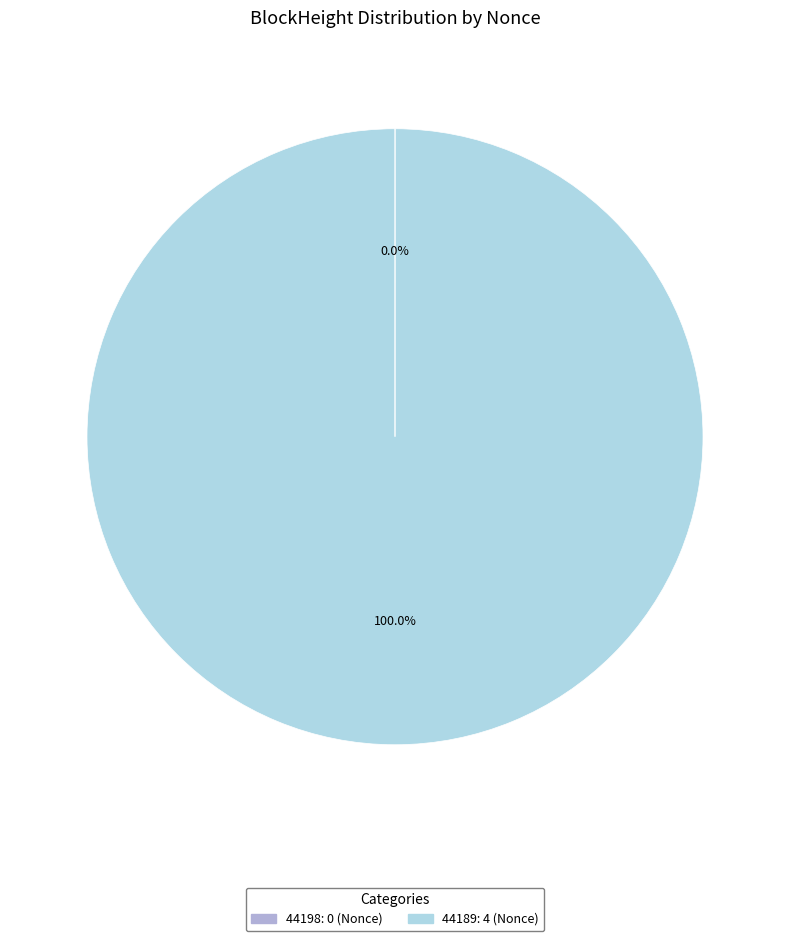

Which slice represents more than half of the pie?

44189